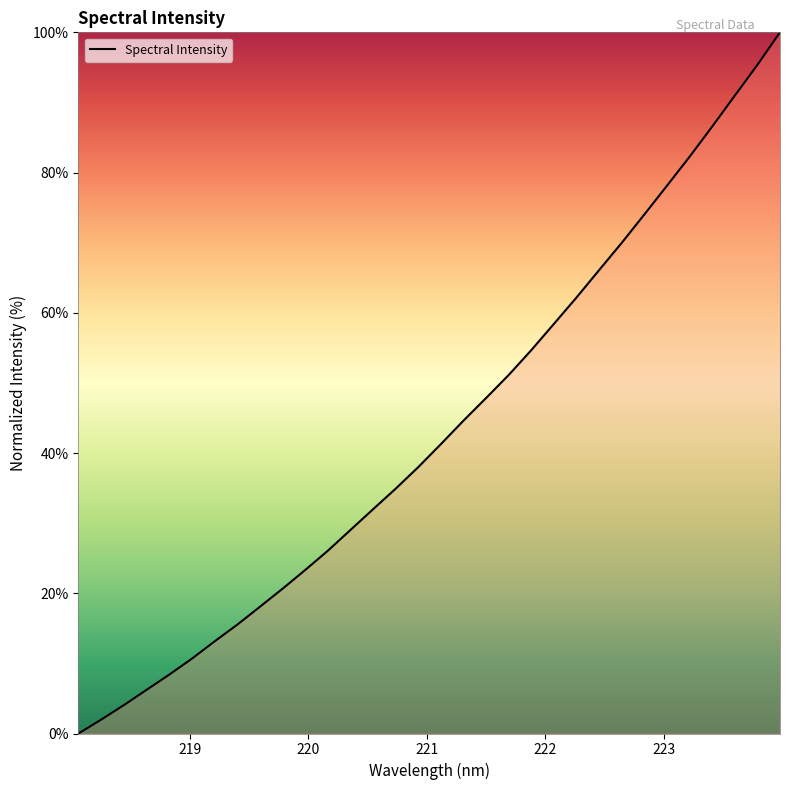

Does the chart have visible grid lines?

No